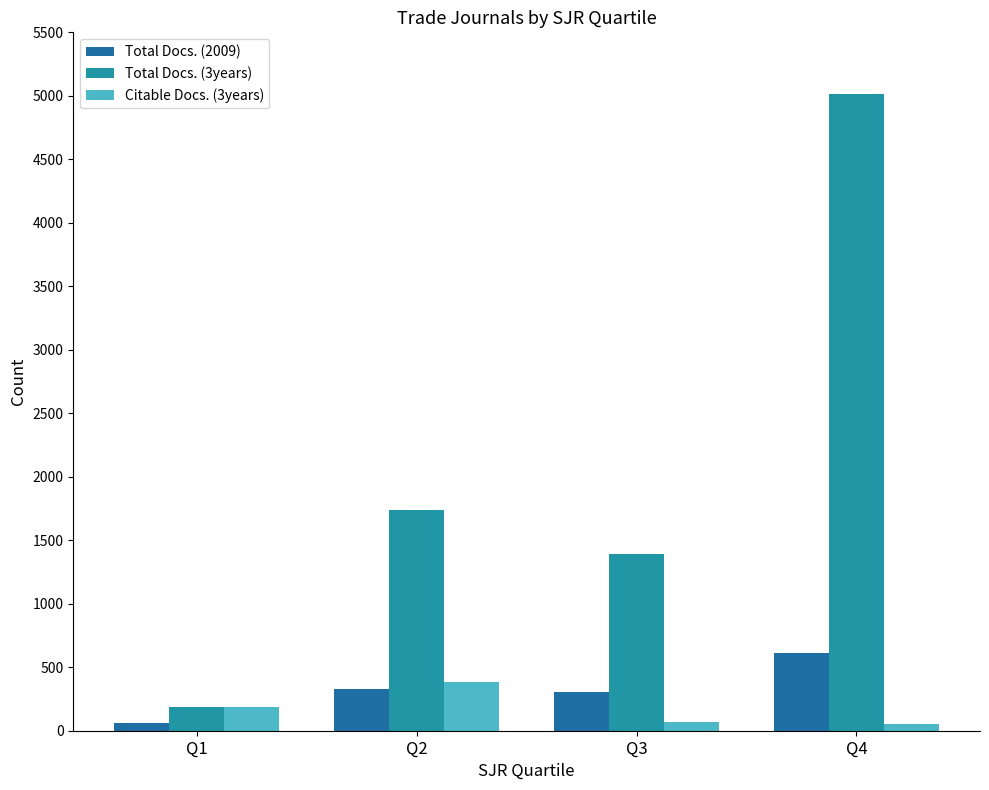

What is the spread (max minus min) of values at Q3?

1325